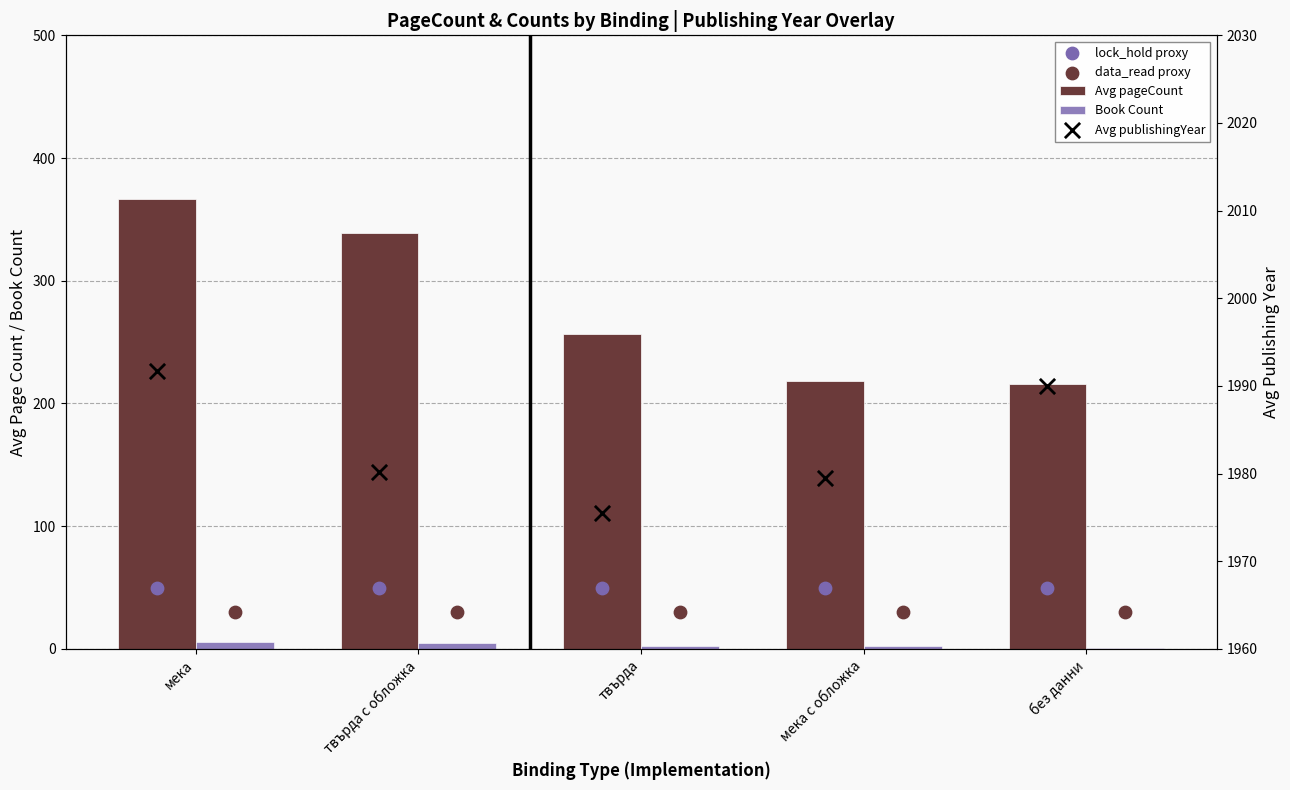

What is the total value across all series at без данни?

2287.0